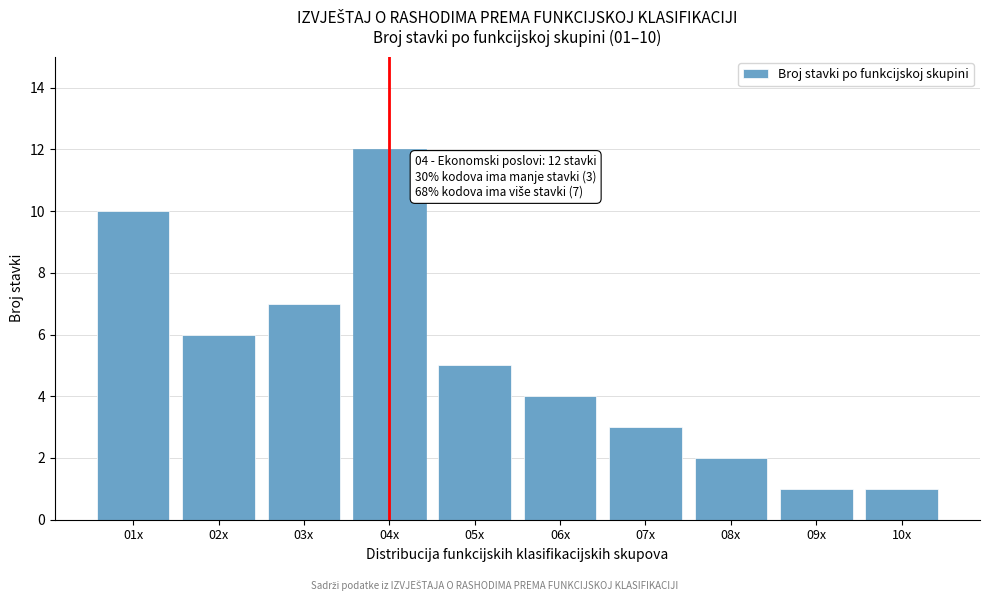

Reading left to right, extract all data points from this chart.

10	6	7	12	5	4	3	2	1	1